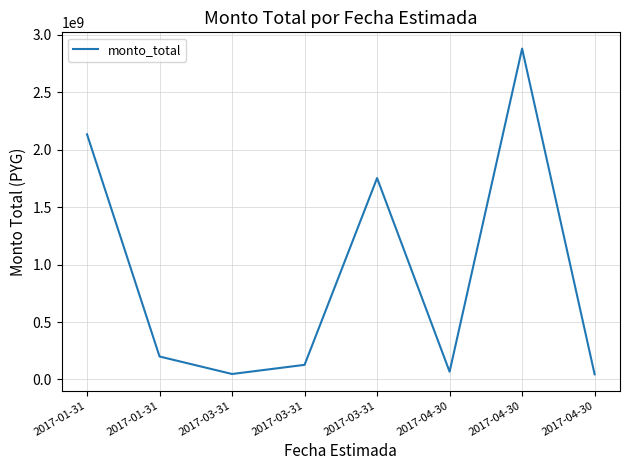

How many values are below 200000000?

4